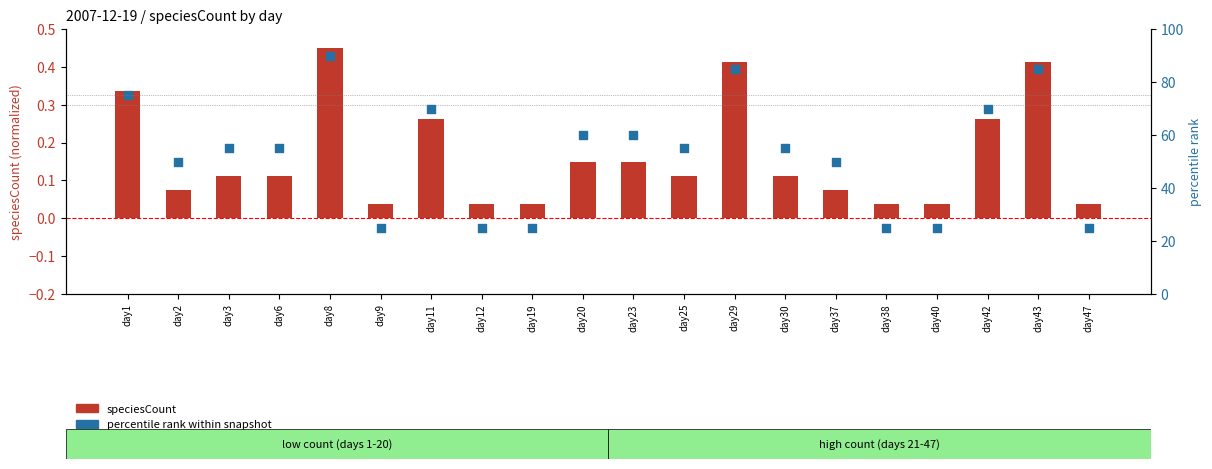

At which category is the sum across all series the highest?

day8